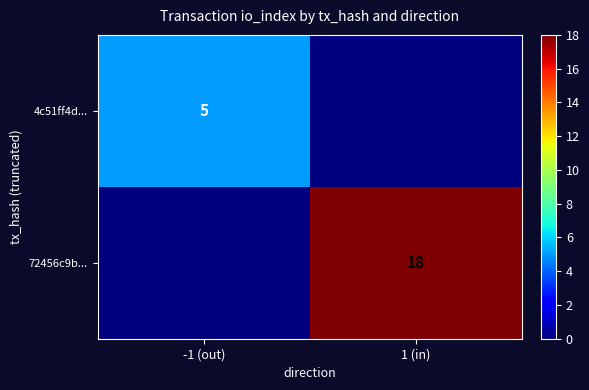

How many categories are shown in the chart?

2